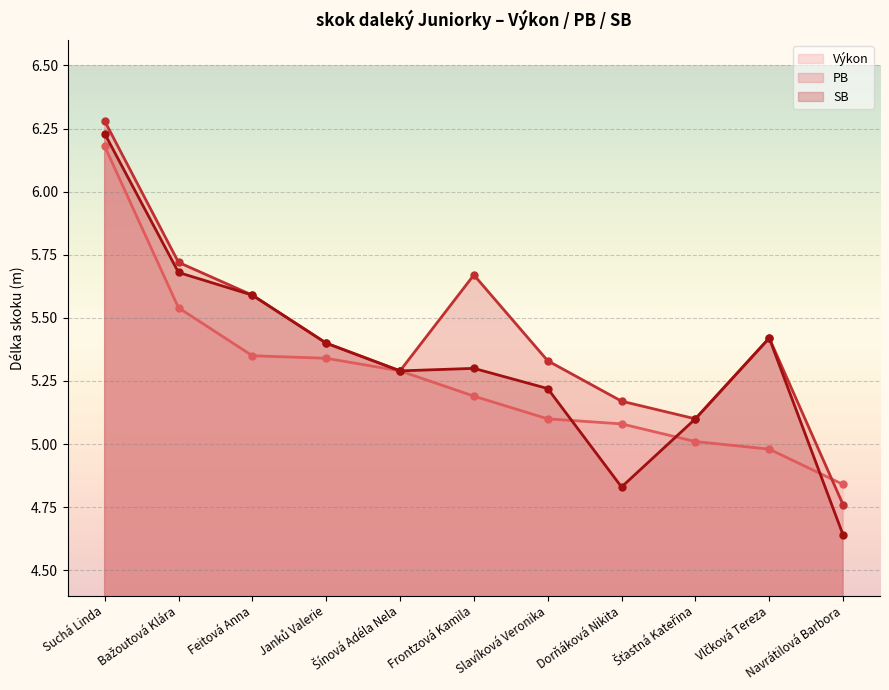

Which series changed the most between Frontzová Kamila and Slavíková Veronika?

PB